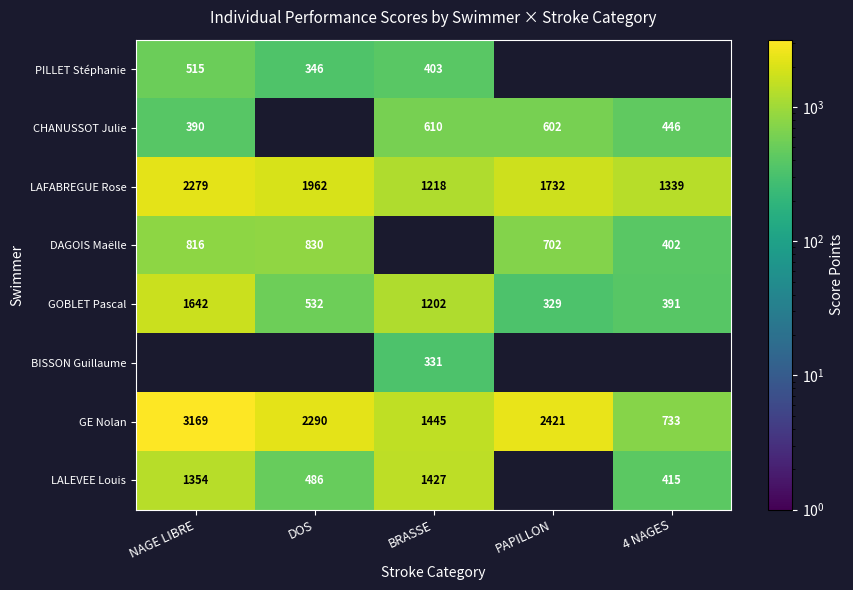

What is the minimum value shown in the chart?

329.0